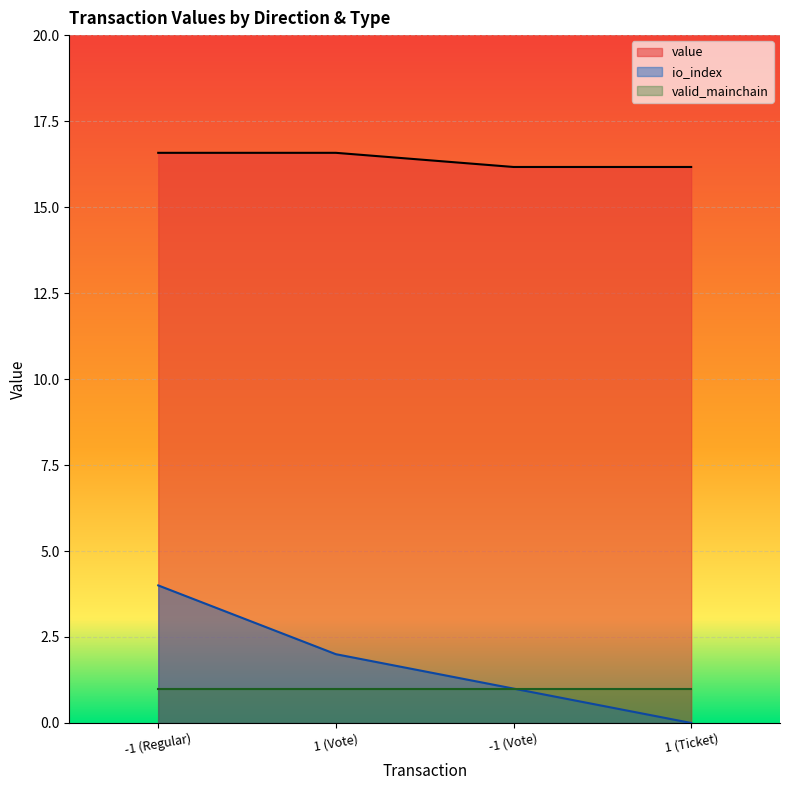

True or false: value line and valid_mainchain line cross at least once.

False